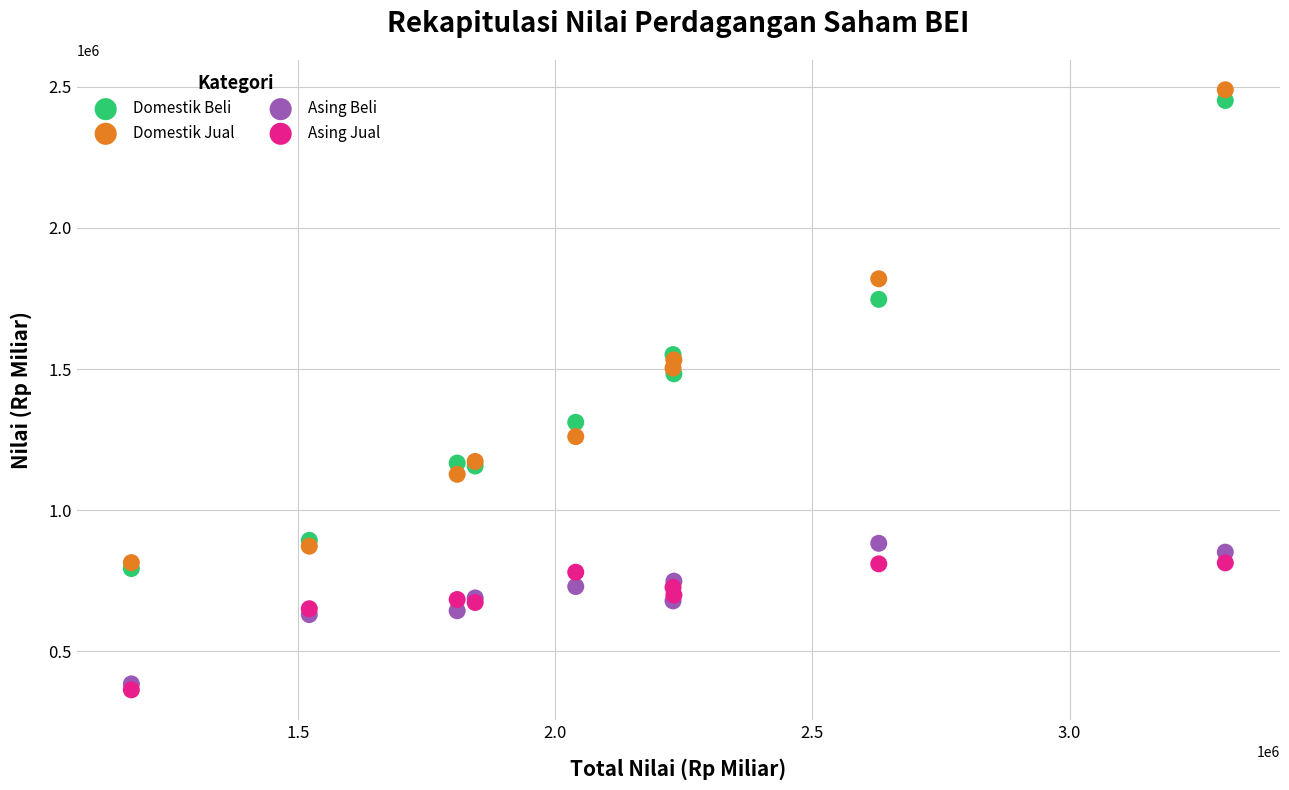

What are all the series names shown in the legend?

Domestik Beli, Domestik Jual, Asing Beli, Asing Jual